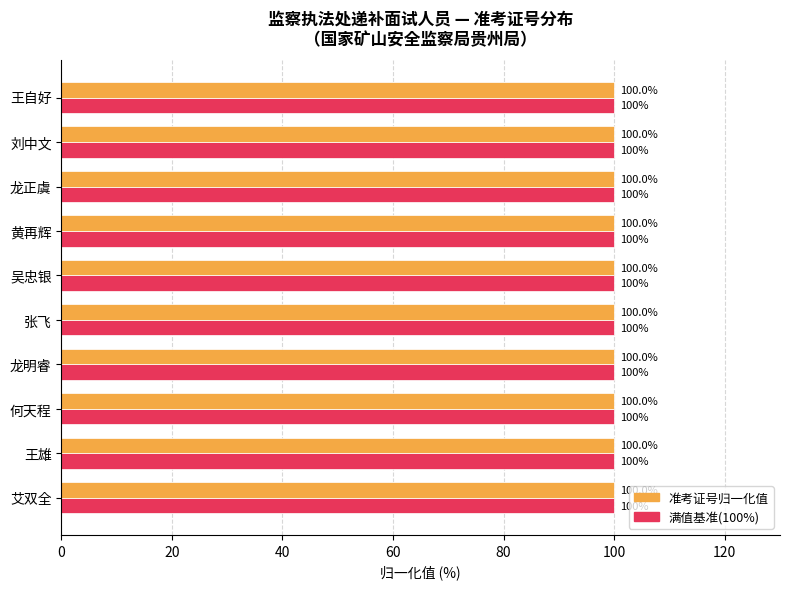

What is the total value across all series at 艾双全?

200.0